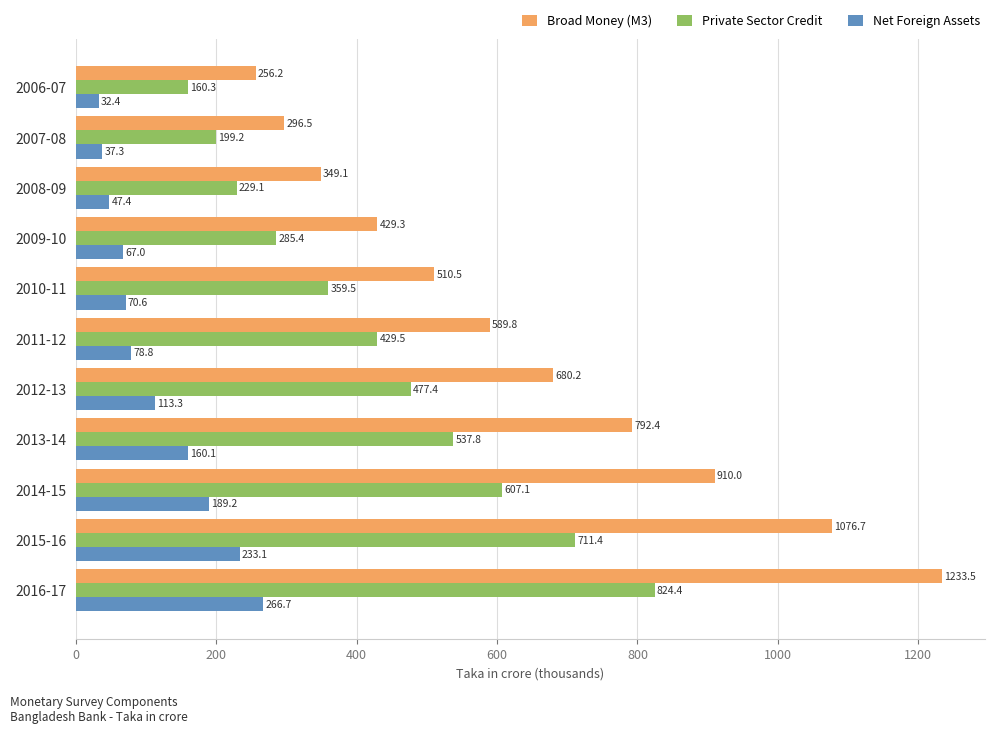

Which series has the largest total across all categories?

Broad Money (M3)